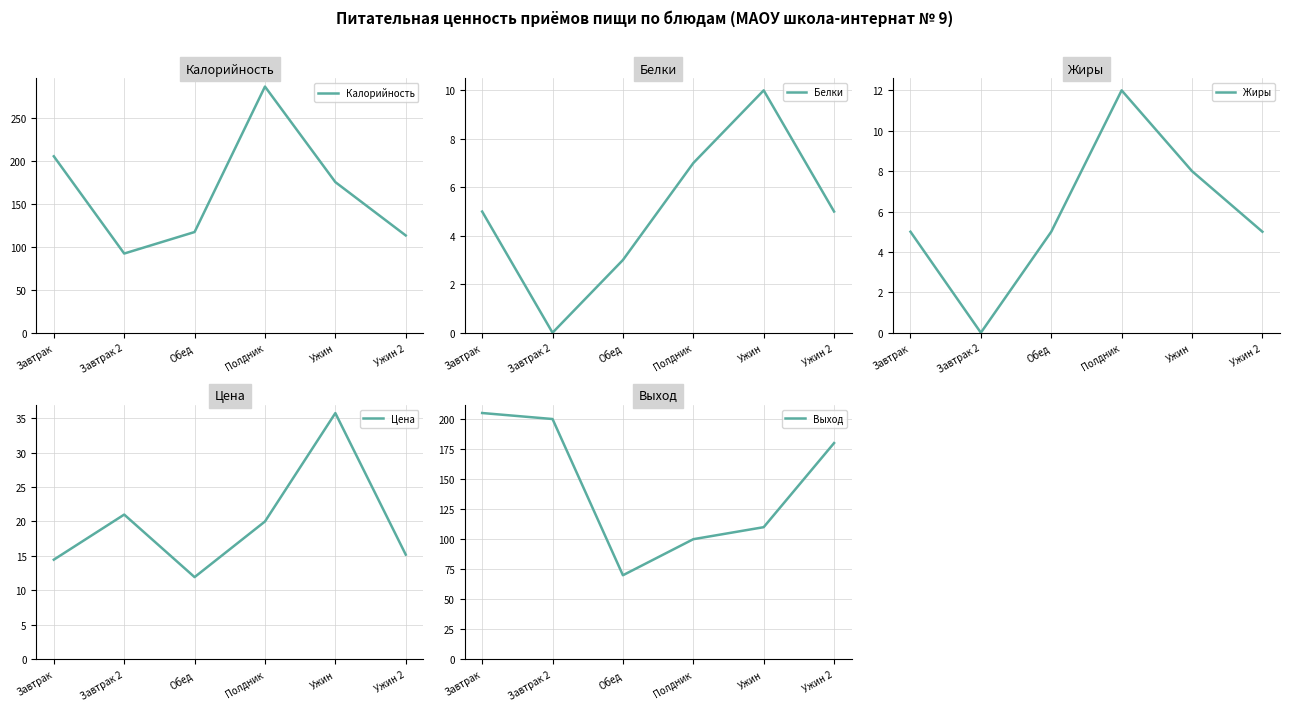

At which category does the chart reach its minimum across all series?

Завтрак 2